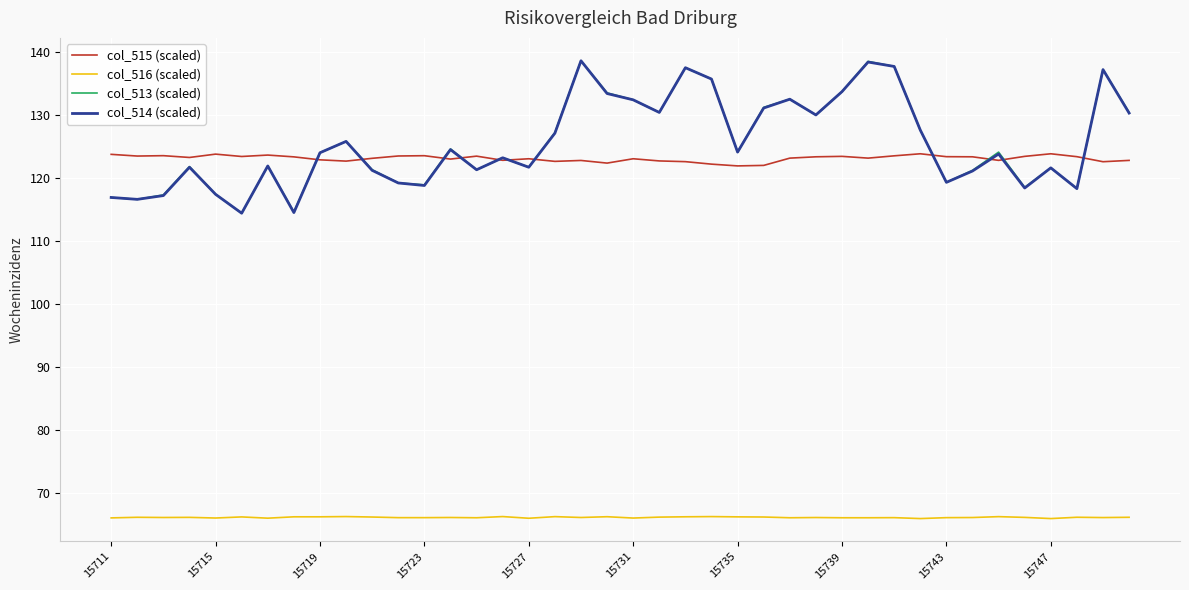

After their last crossing, which series has the higher values: col_515 (scaled) or col_513 (scaled)?

col_513 (scaled)